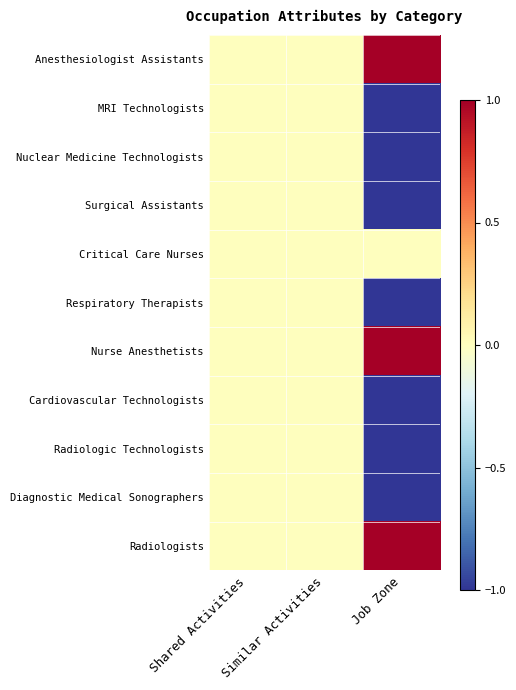

At Similar Activities, list the series in order from smallest to largest.

Anesthesiologist Assistants, MRI Technologists, Nuclear Medicine Technologists, Surgical Assistants, Critical Care Nurses, Respiratory Therapists, Nurse Anesthetists, Cardiovascular Technologists, Radiologic Technologists, Diagnostic Medical Sonographers, Radiologists